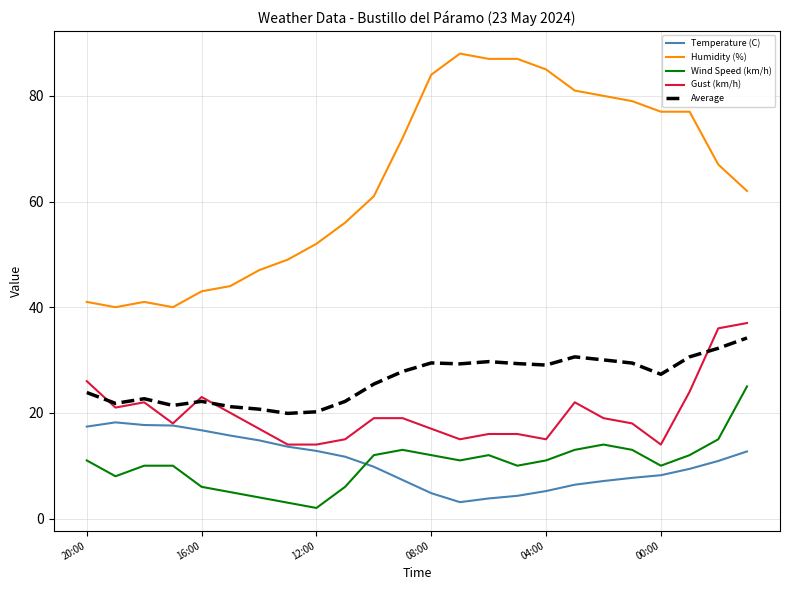

What is the highest value of the Average series?

34.2